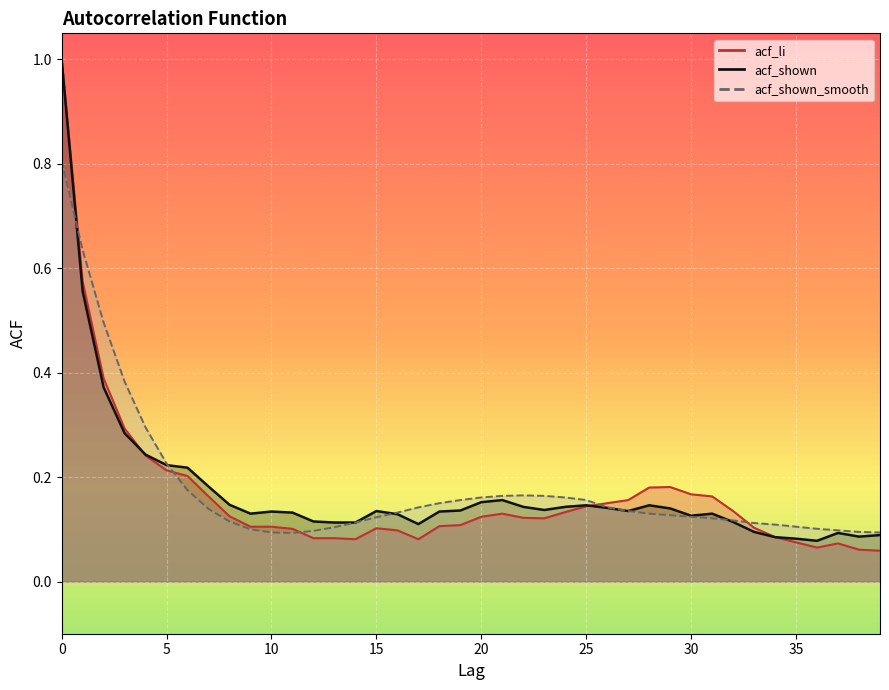

What are all the series names shown in the legend?

acf_li, acf_shown, acf_shown_smooth